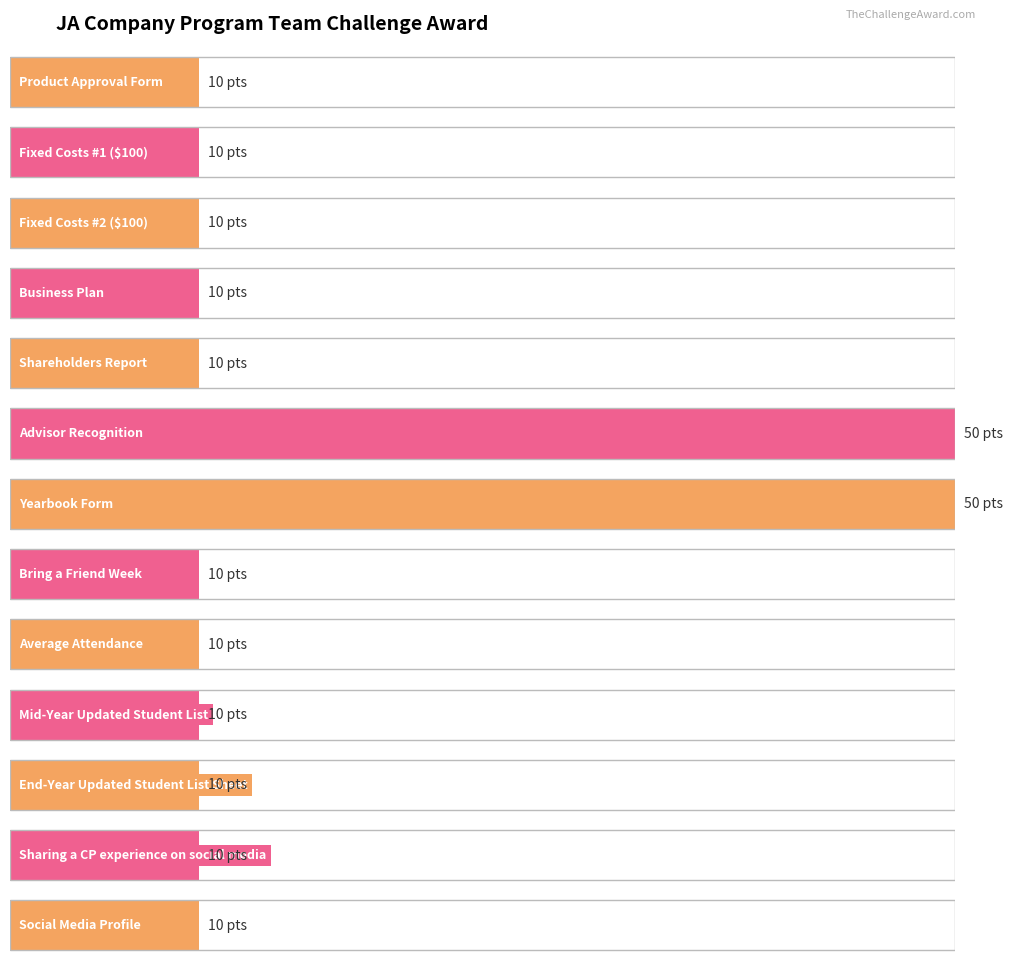

Rank the categories by value from lowest to highest.

Product Approval Form, Fixed Costs #1 ($100), Fixed Costs #2 ($100), Business Plan, Shareholders Report, Bring a Friend Week, Average Attendance, Mid-Year Updated Student List, End-Year Updated Student List Sheet, Sharing a CP experience on social media, Social Media Profile, Advisor Recognition, Yearbook Form